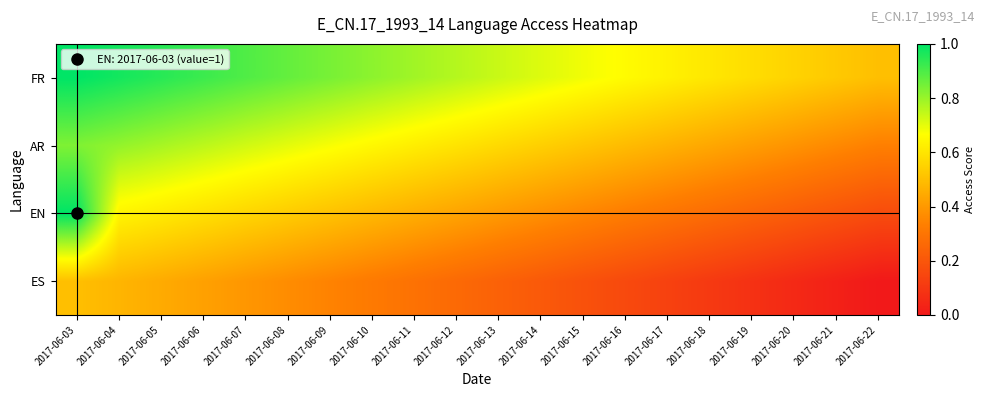

At 2017-06-21, list the series in order from smallest to largest.

ES, EN, AR, FR